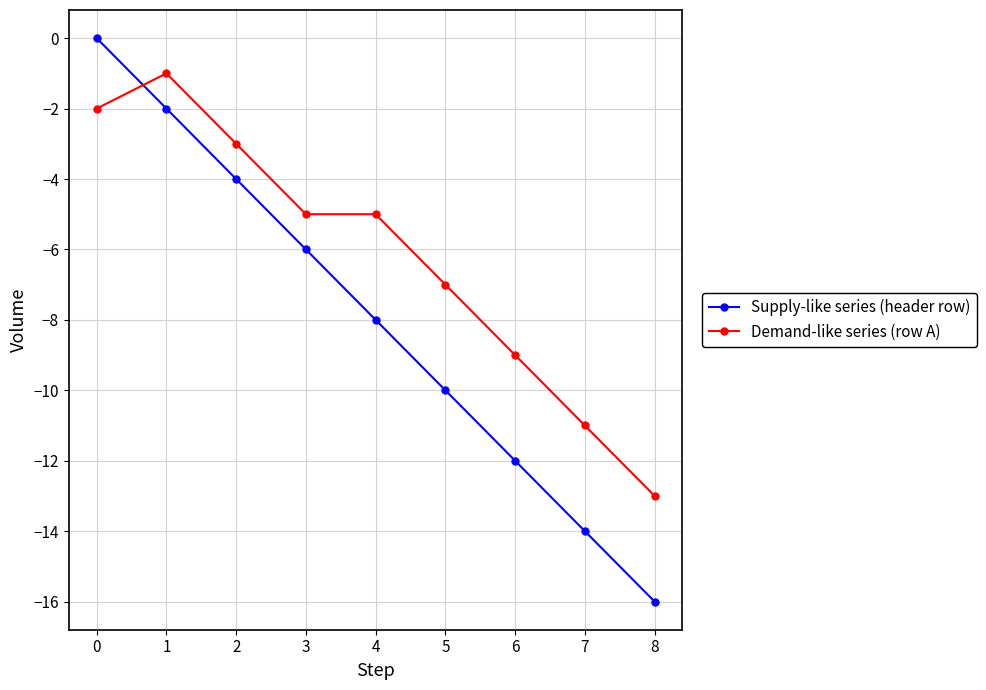

What is the value of the Supply-like series (header row) point at the 4th from the left?

-6